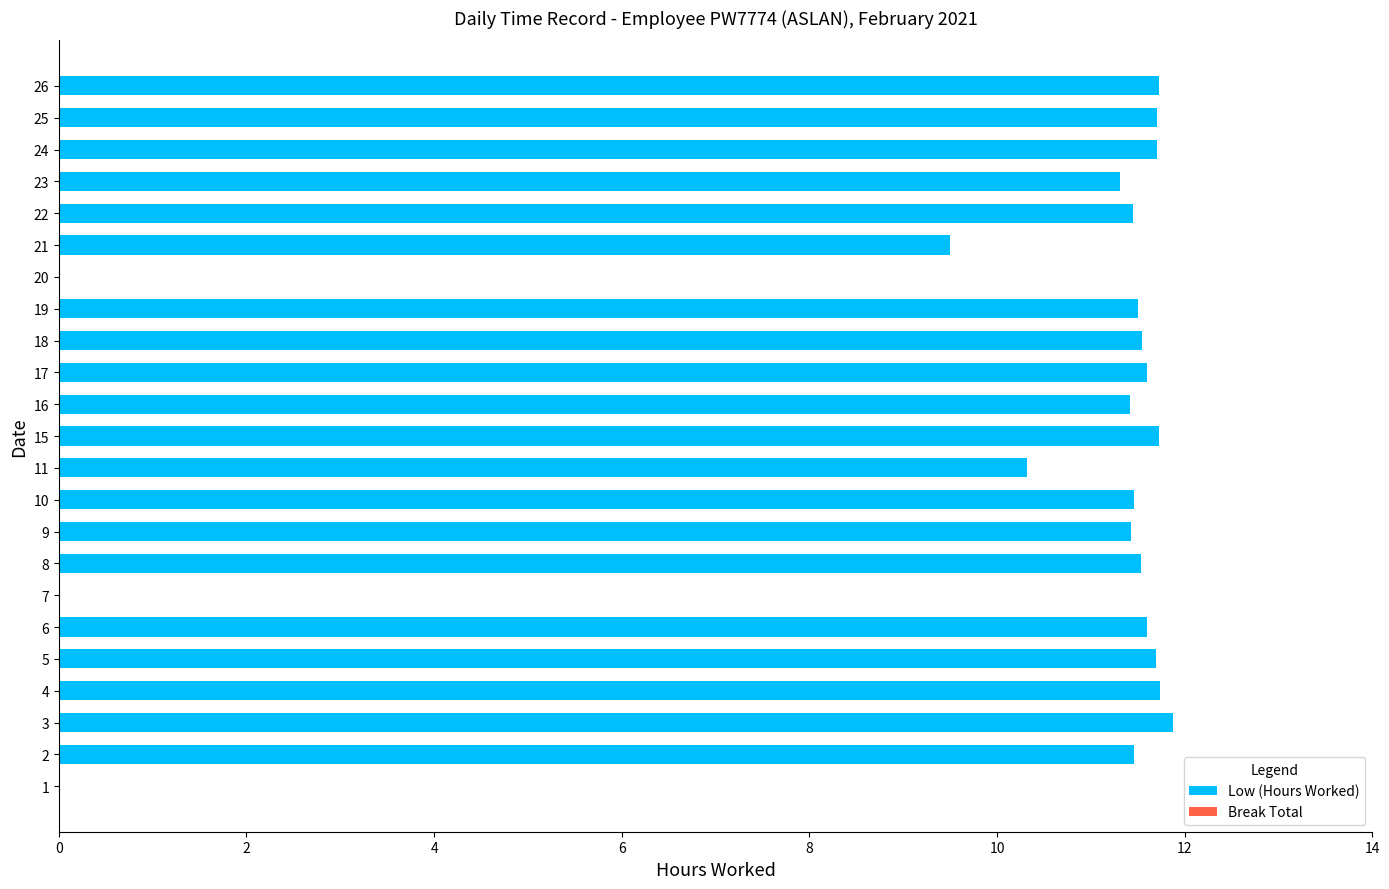

What is the greatest value displayed?

11.9